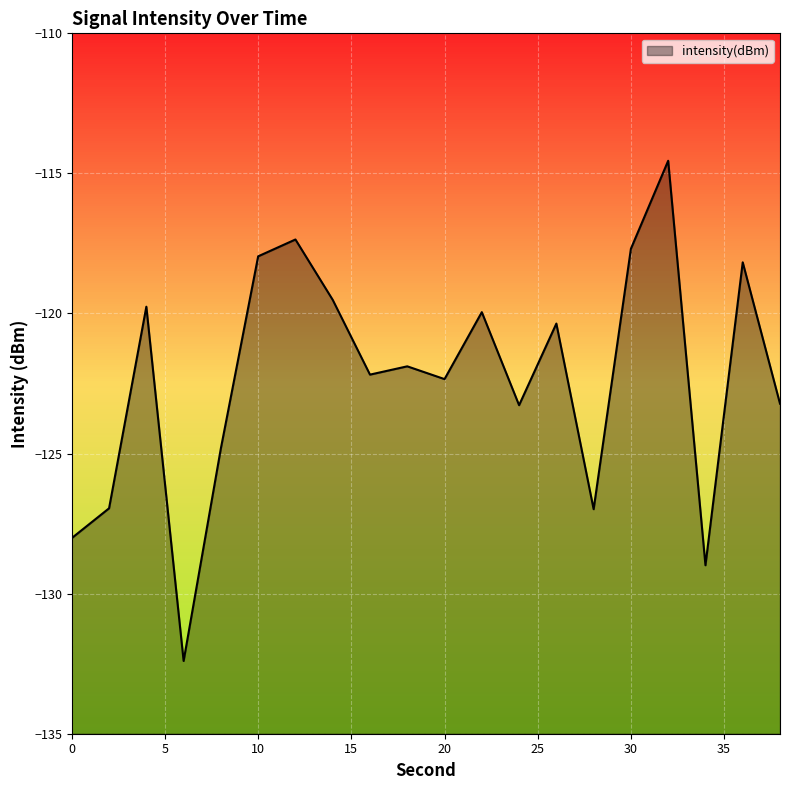

Which label corresponds to the largest value in the chart?

32